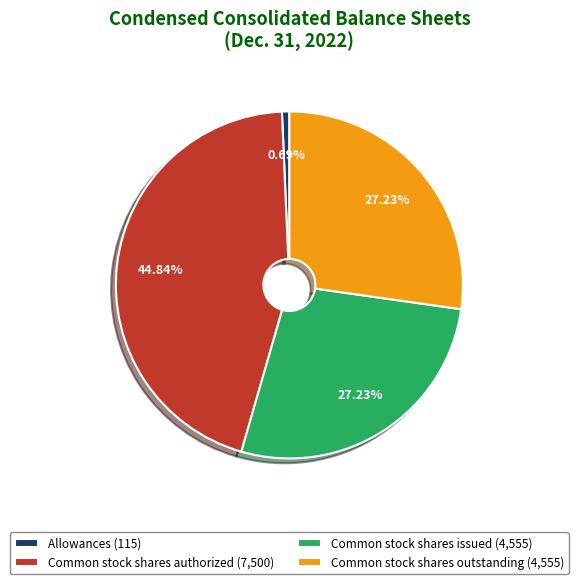

How many segments does this pie chart have?

4